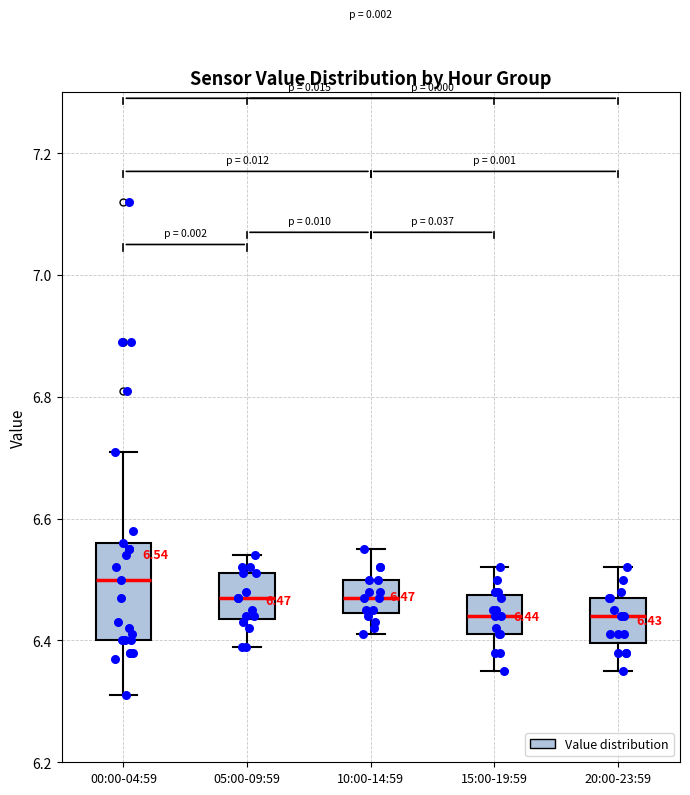

Comparing the boxes themselves (not the whiskers), which one is the tallest?

00:00-04:59